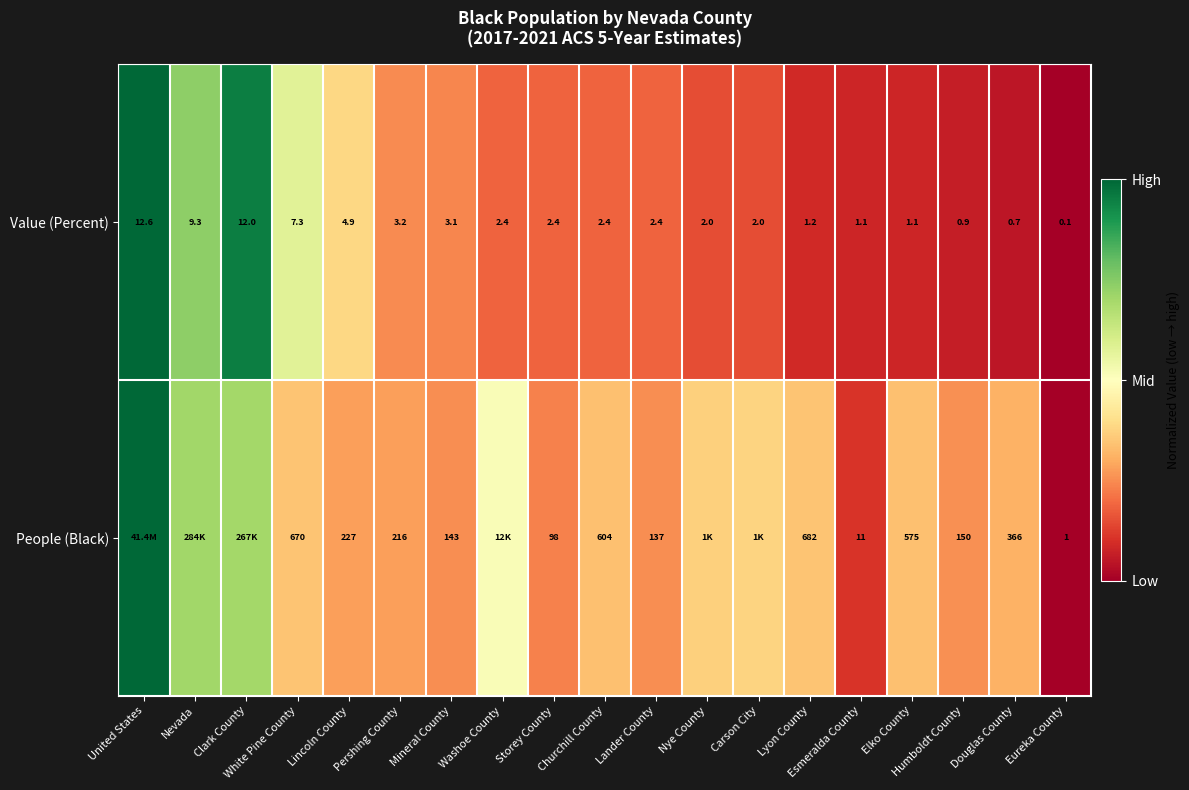

Which category has the lowest value in the Value (Percent) series?

Eureka County